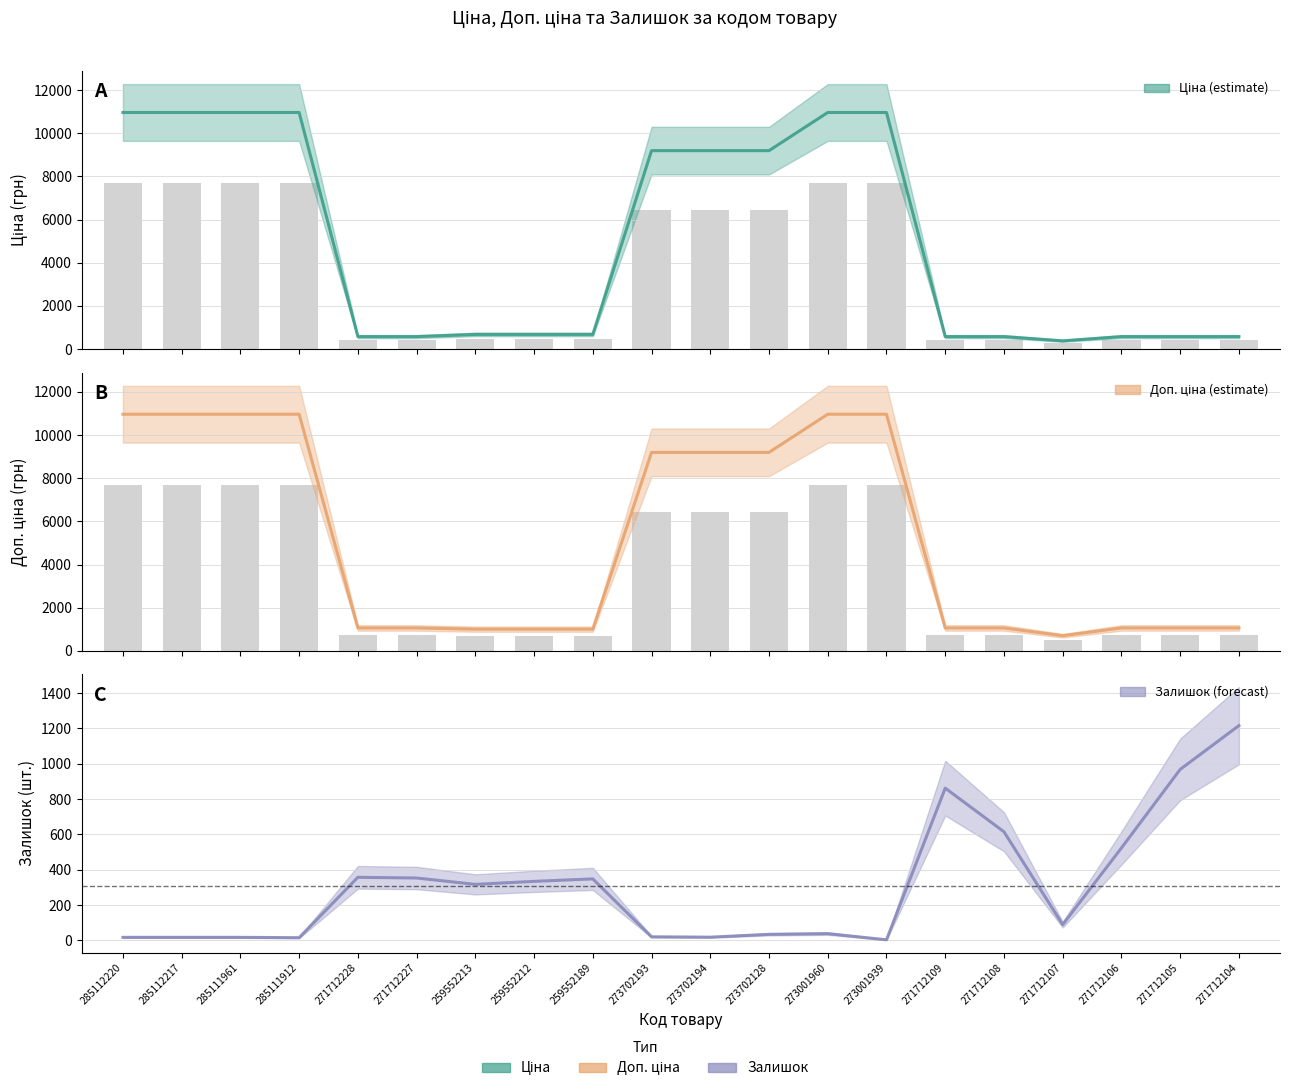

At how many categories does at least one series exceed 10096?

6